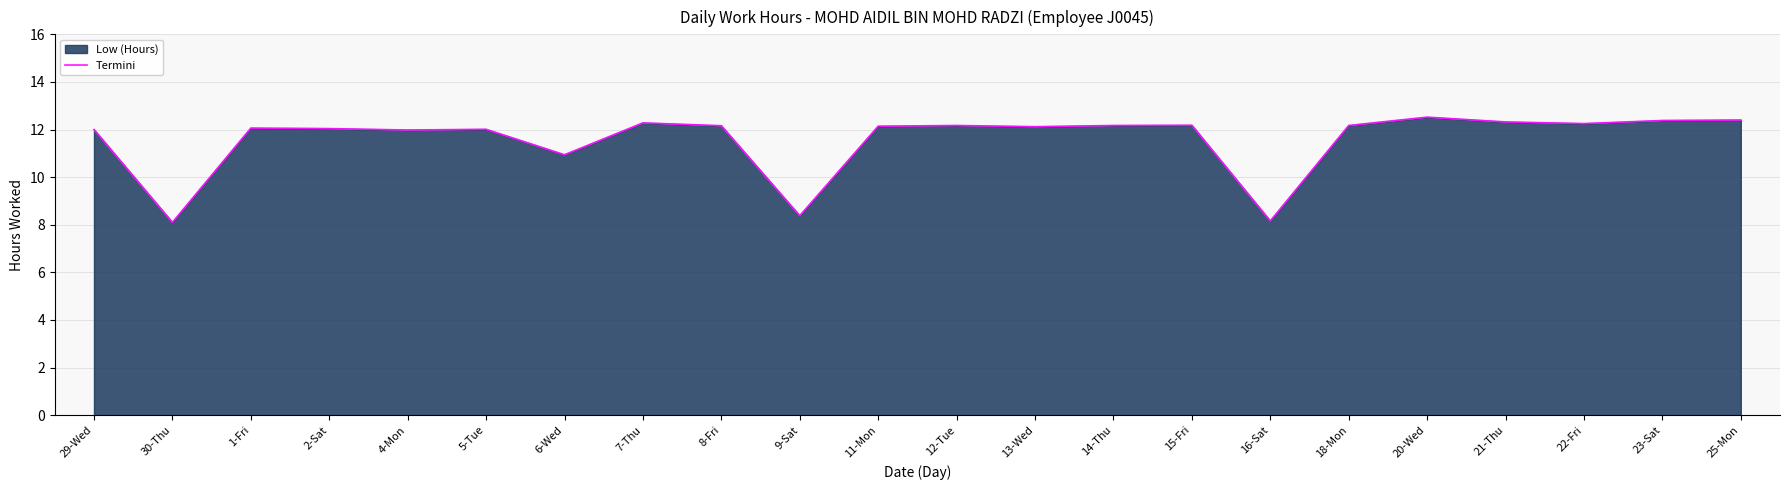

The chart shows a value of 2.6 at 12-Tue. True or false?

False